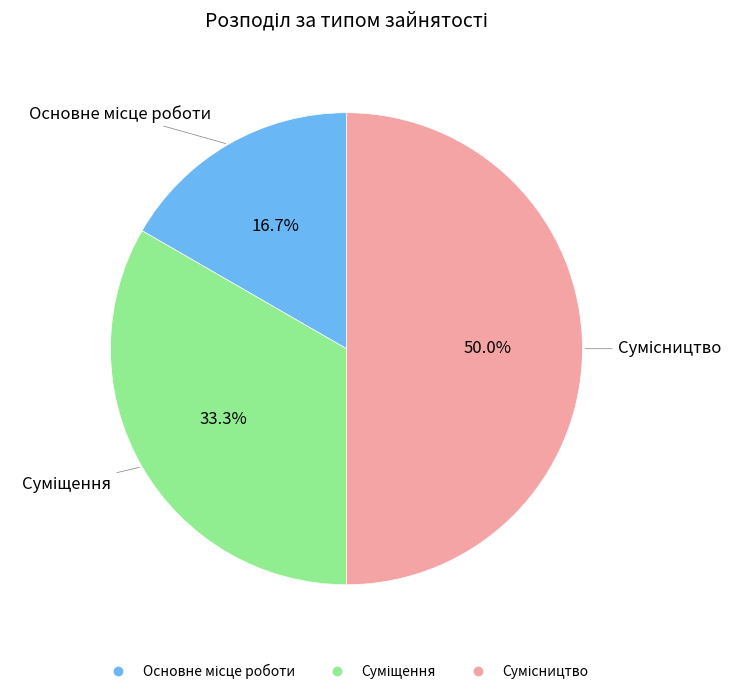

Does Сумісництво represent more than half of the total?

No